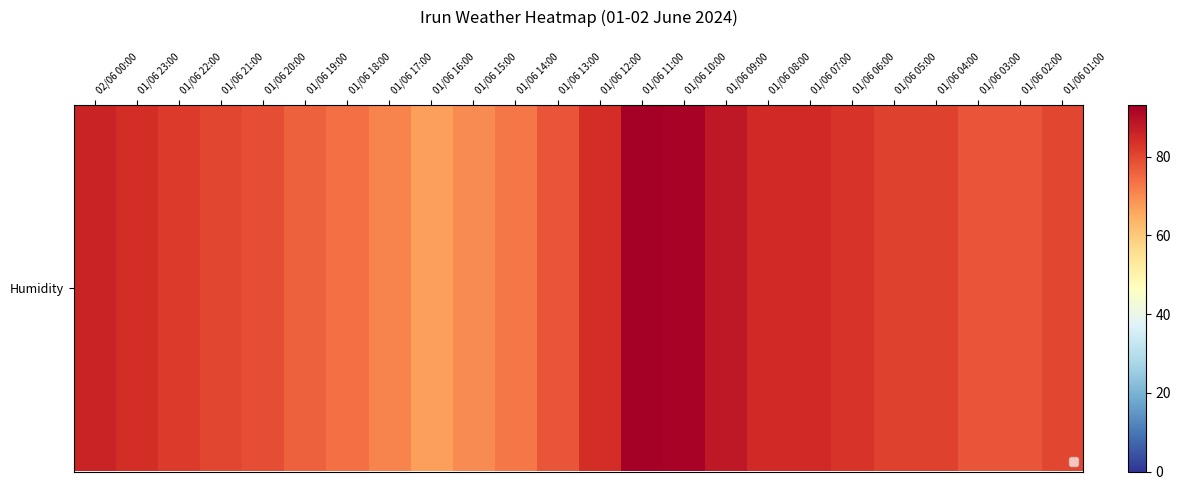

At which category is the sum across all series the highest?

01/06 11:00